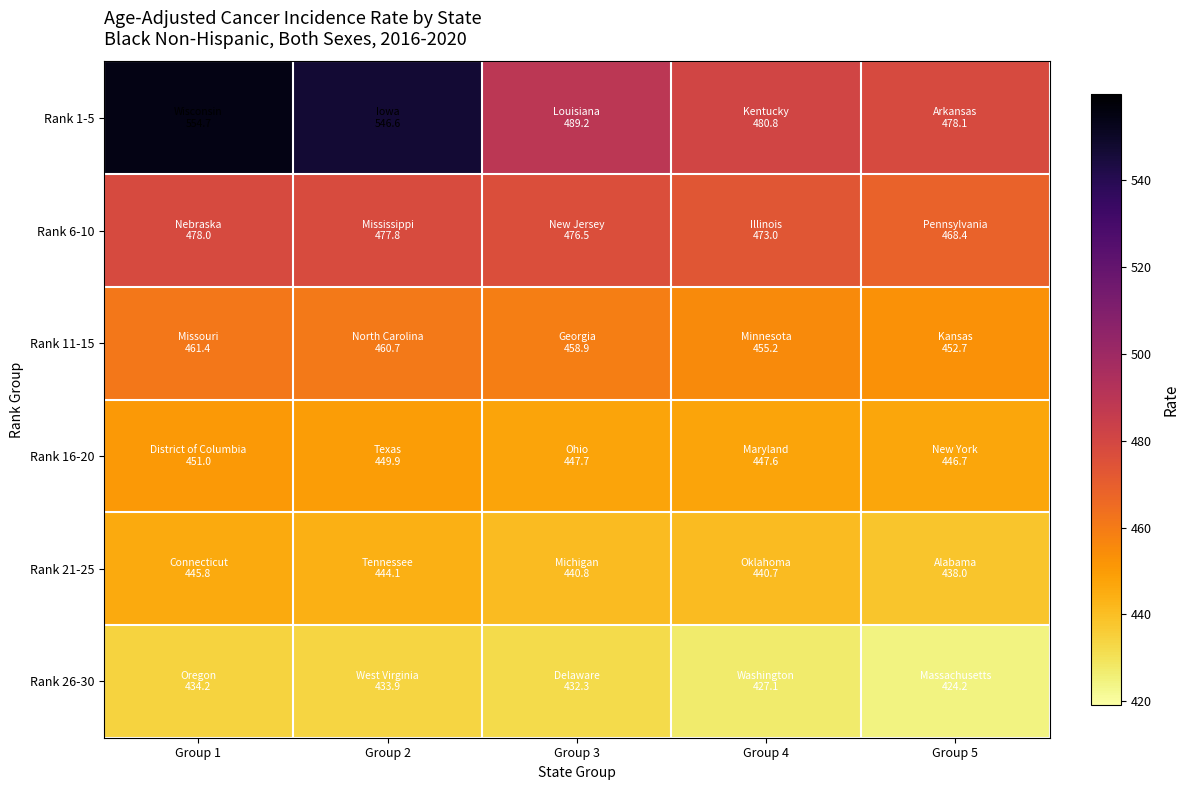

Between Group 1 and Group 2, which series saw the biggest shift?

Rank 1-5